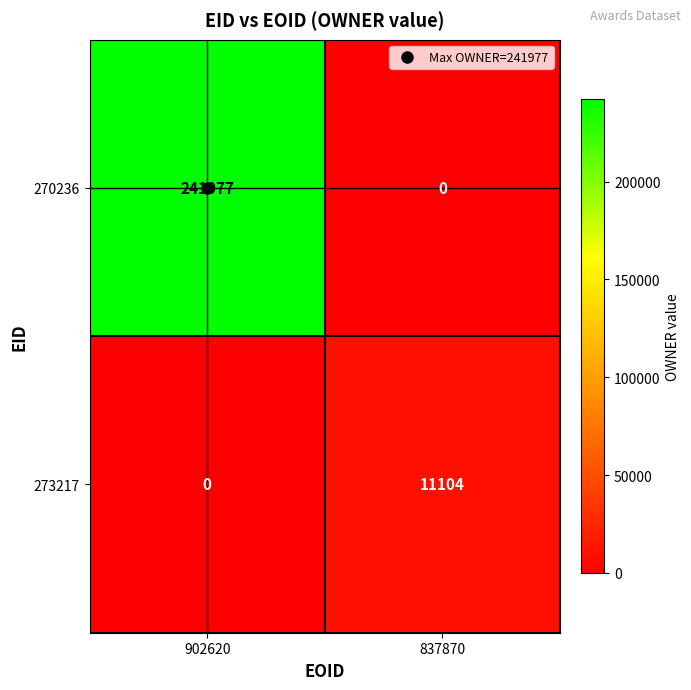

At which category is the sum across all series the highest?

902620